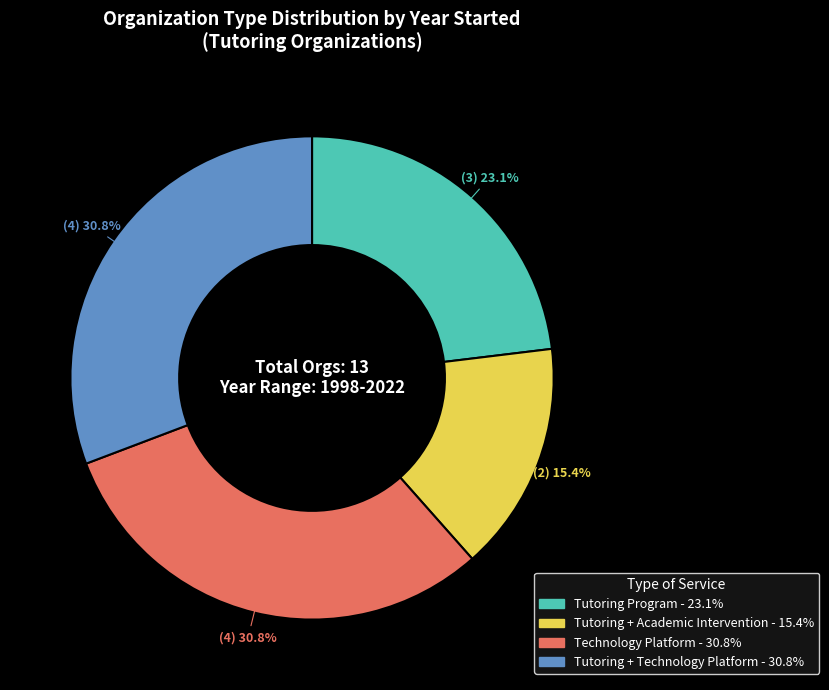

Is there any slice that represents more than half of the pie?

No